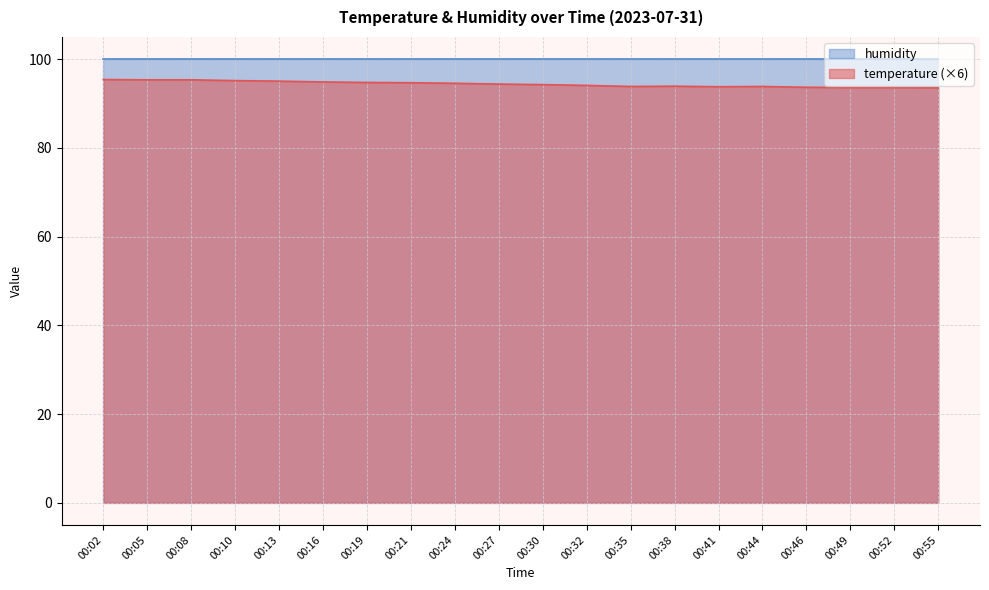

Count the number of data series in this chart.

2